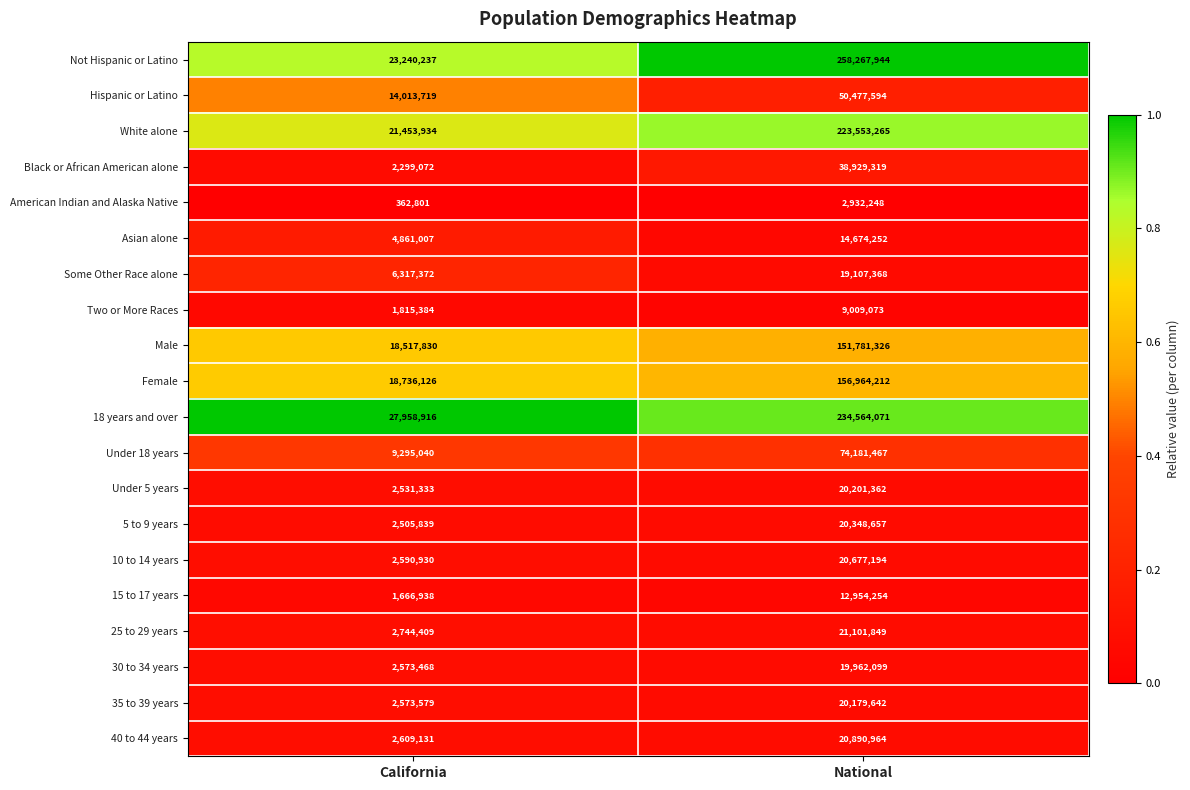

At which label is 25 to 29 years closest to 11923129?

California